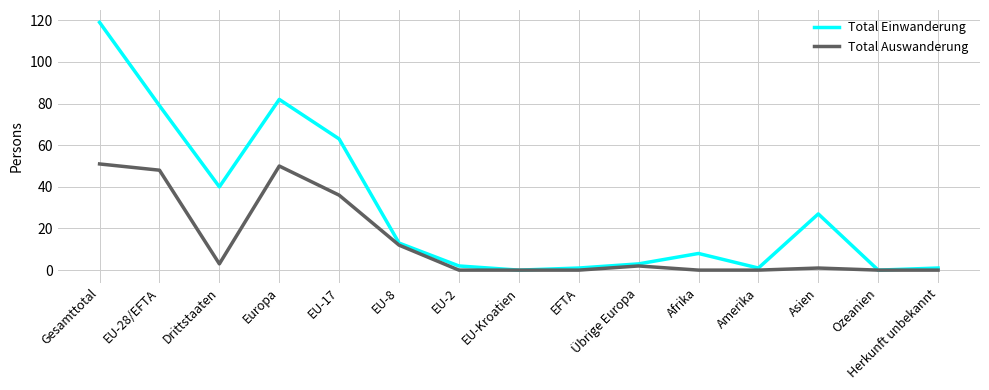

Which series has the largest range (max minus min)?

Total Einwanderung